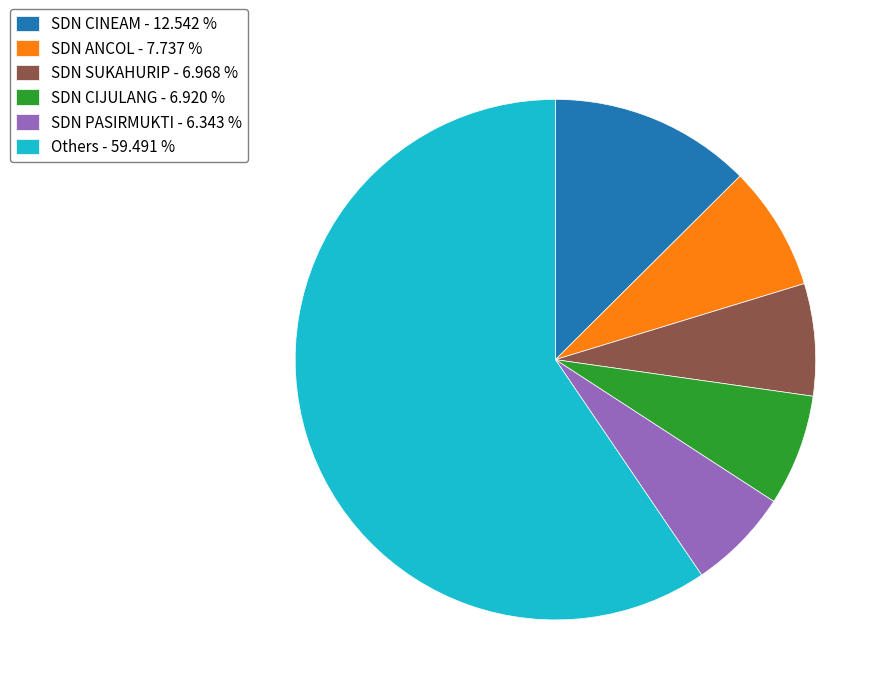

Is the sum of SDN ANCOL - 7.737 % and SDN PASIRMUKTI - 6.343 % greater than half?

No